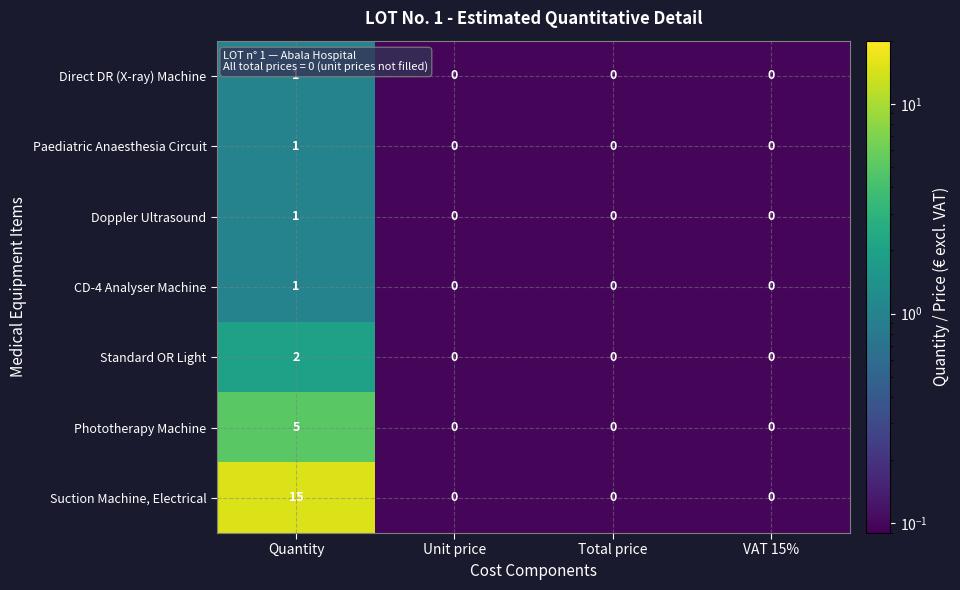

What is the total value across all series at Total price?

0